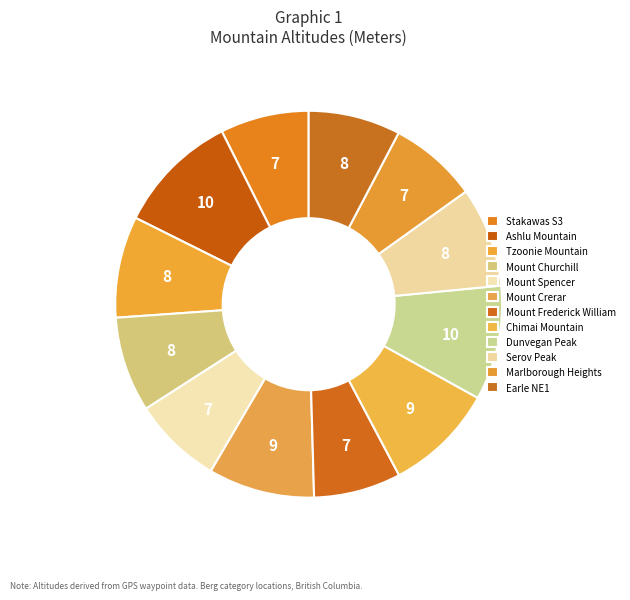

How many slices are in this pie chart?

12